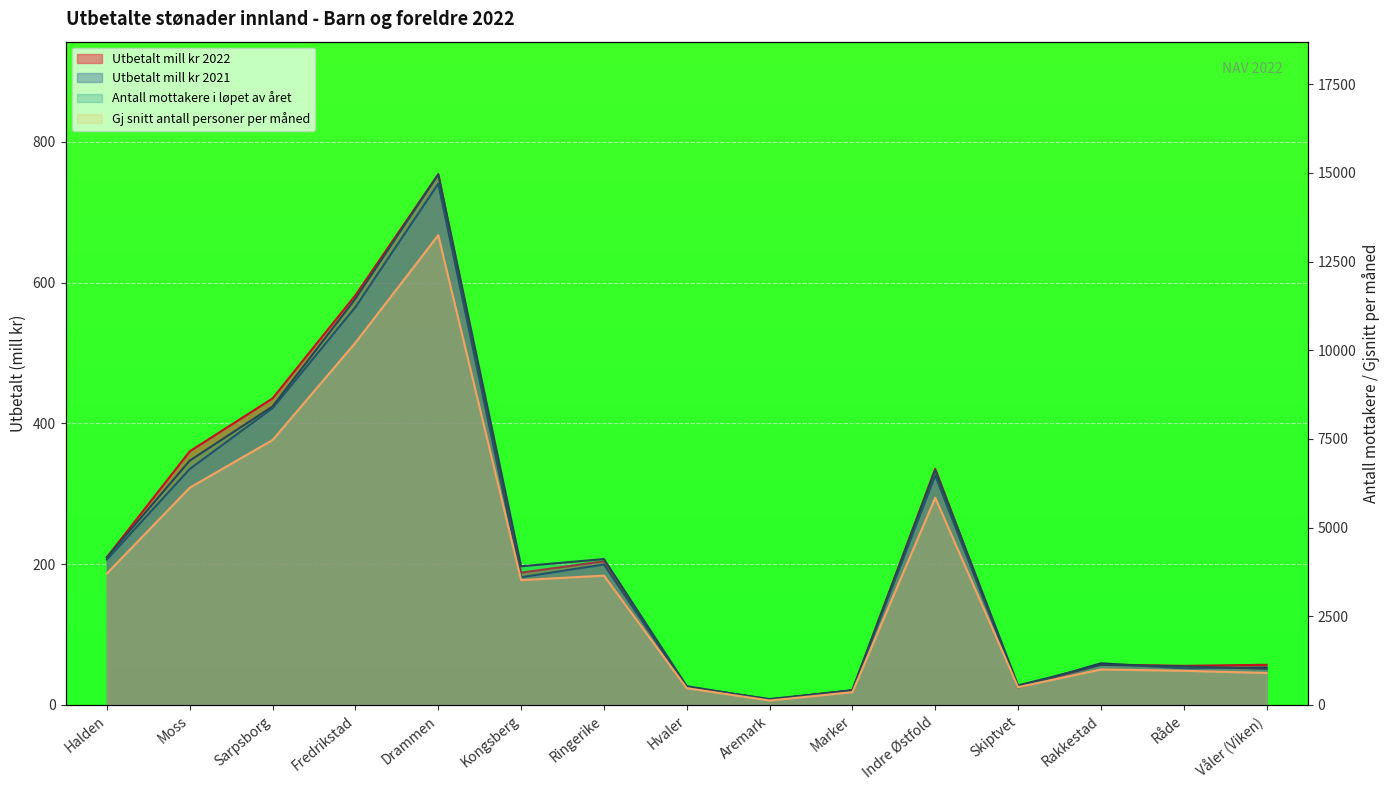

At which label does Antall mottakere i løpet av året first exceed 3911?

Halden